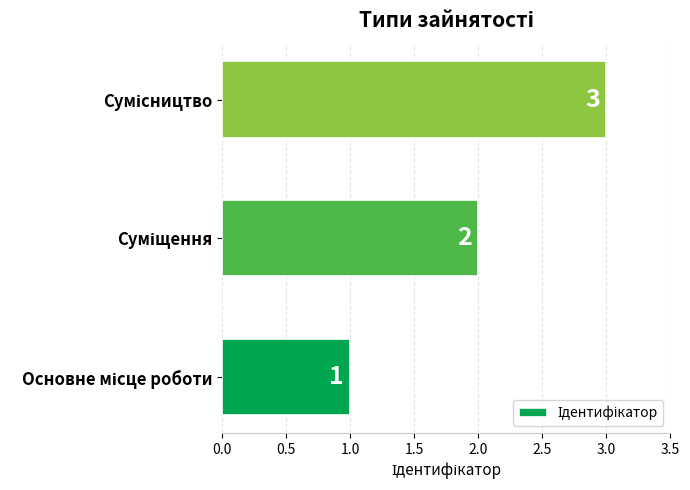

What is the maximum value shown in the chart?

3